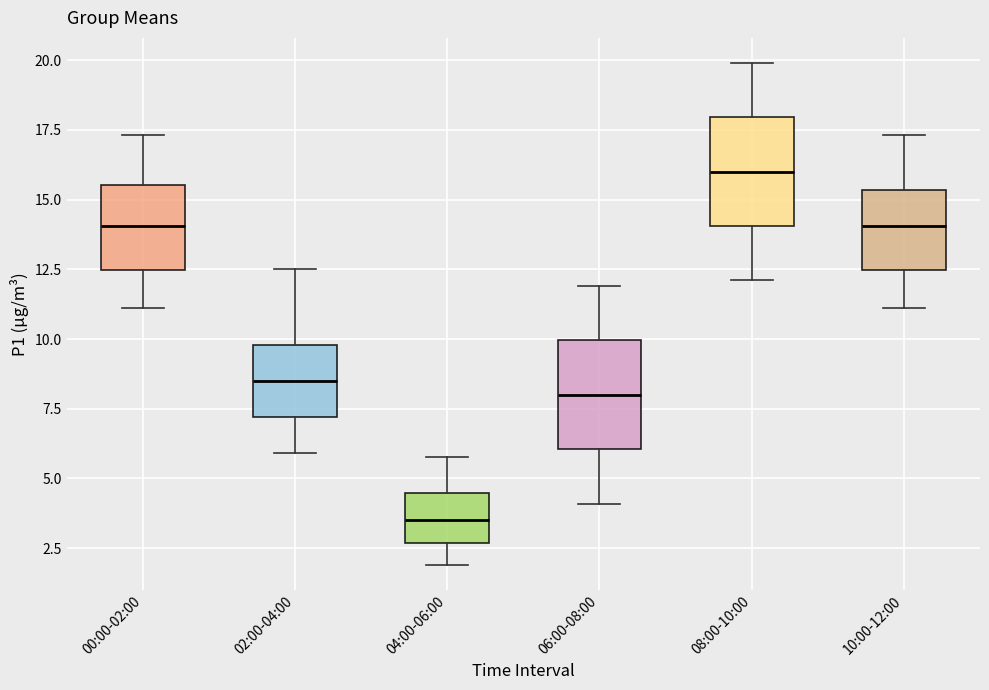

Which box's median line is the lowest?

04:00-06:00